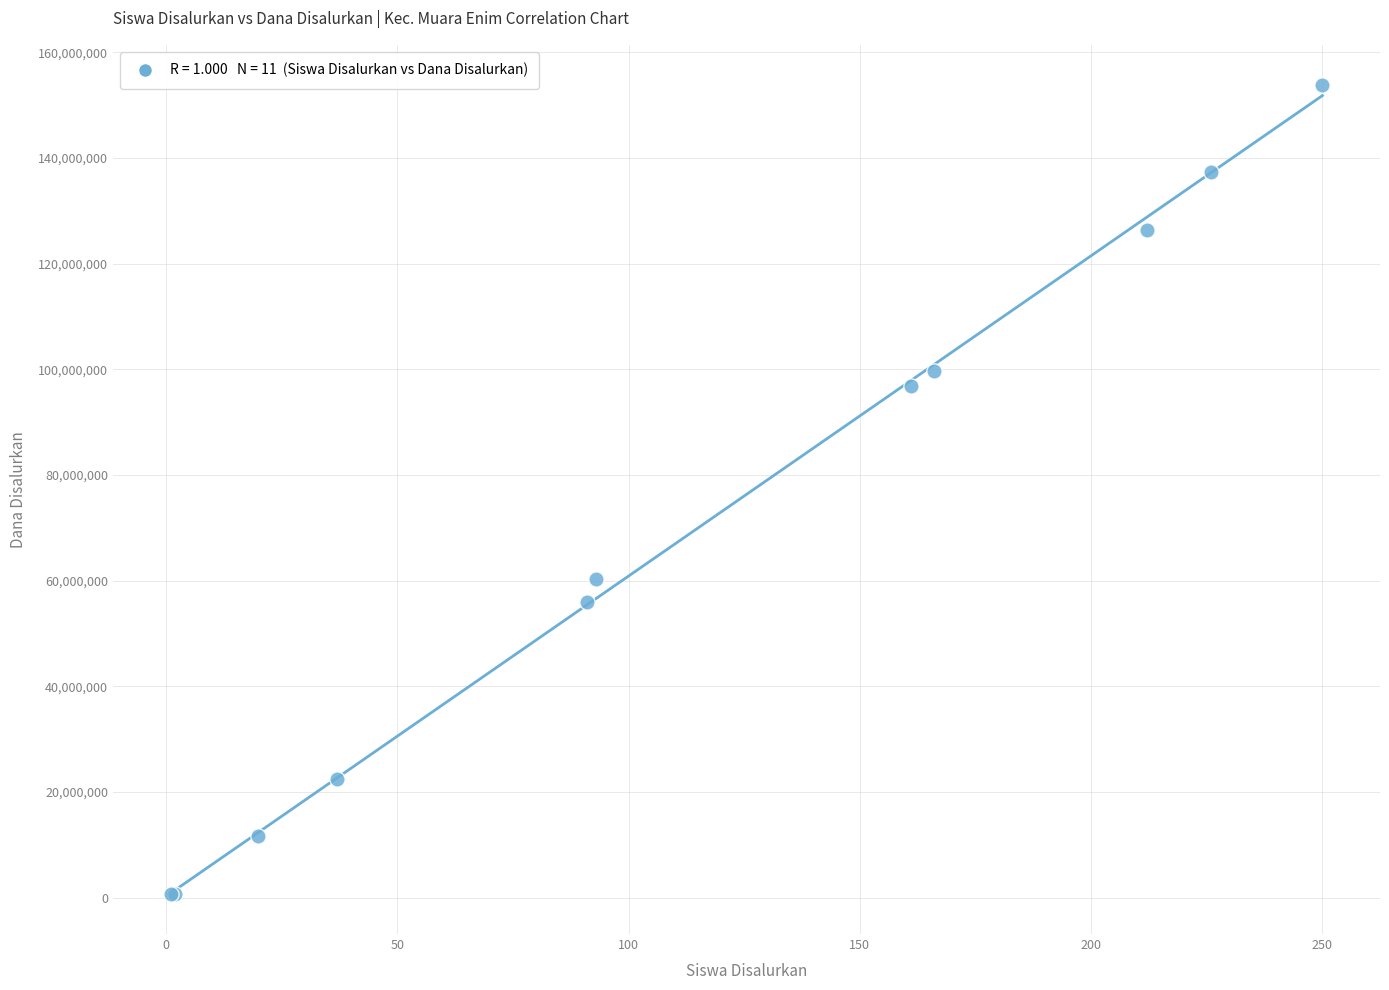

What Y value in the scatter plot is closest to 77250000?

60375000